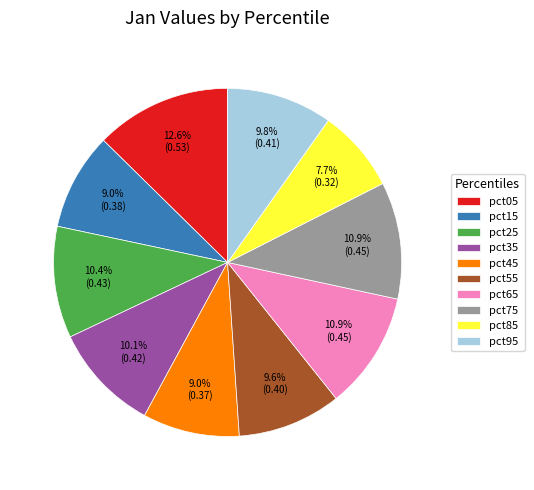

Is there a majority slice in this chart?

No